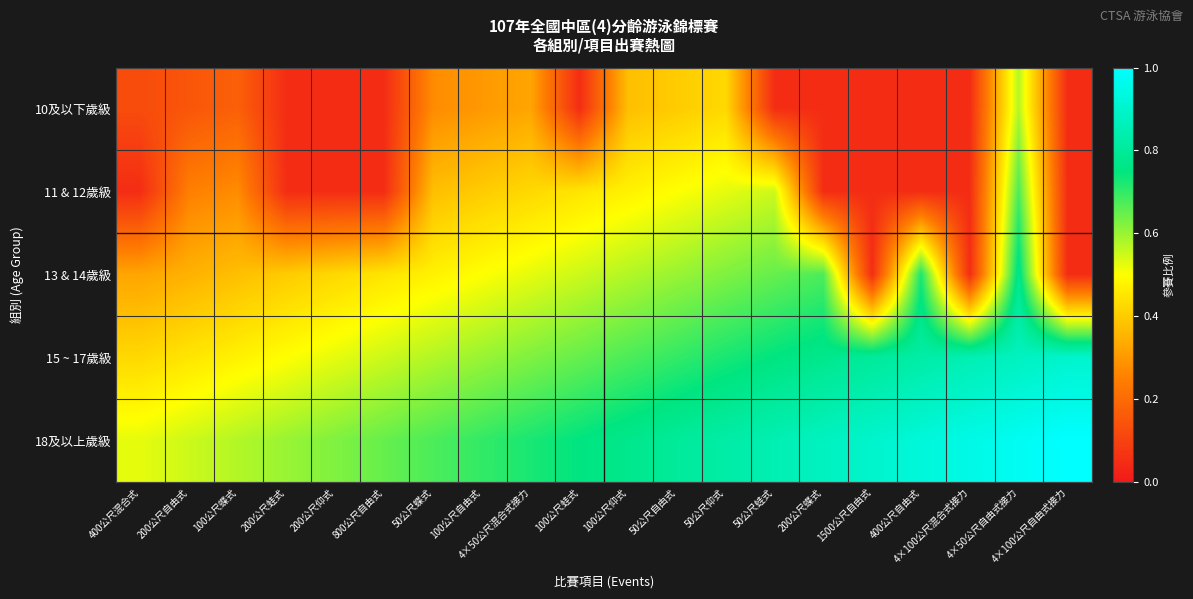

At which category is the sum across all series the highest?

4×50公尺自由式接力